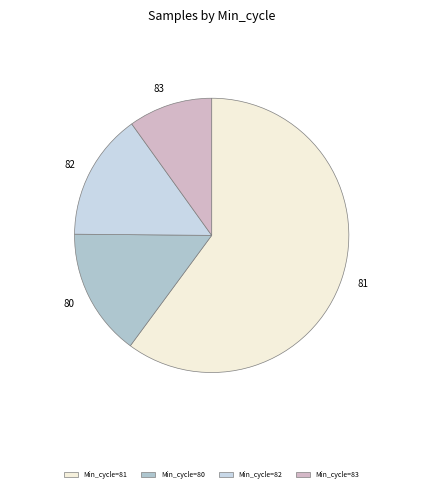

What is the ratio of the value at 81 to the value at 82?

4.0